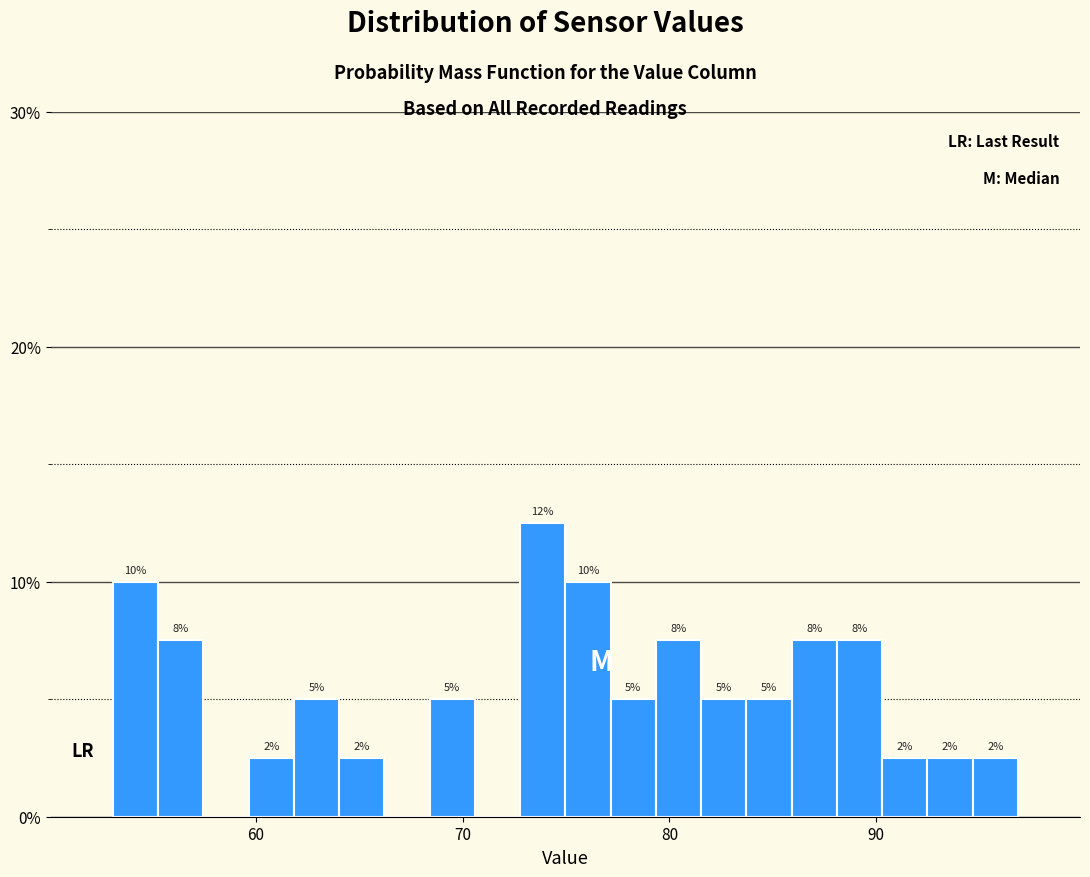

Around what value on the x-axis is the tallest bar? Give the approximate position of its centre, as read against the axis.

74